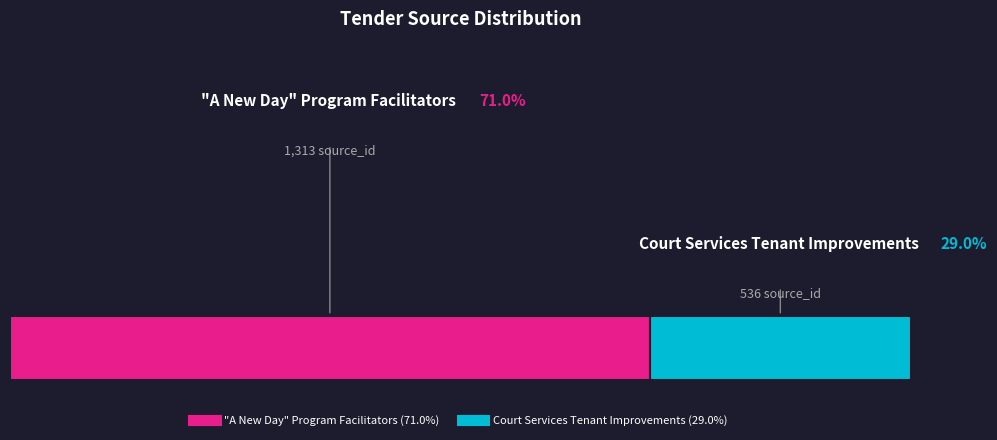

To the nearest percent, what is the average slice percentage?

50%